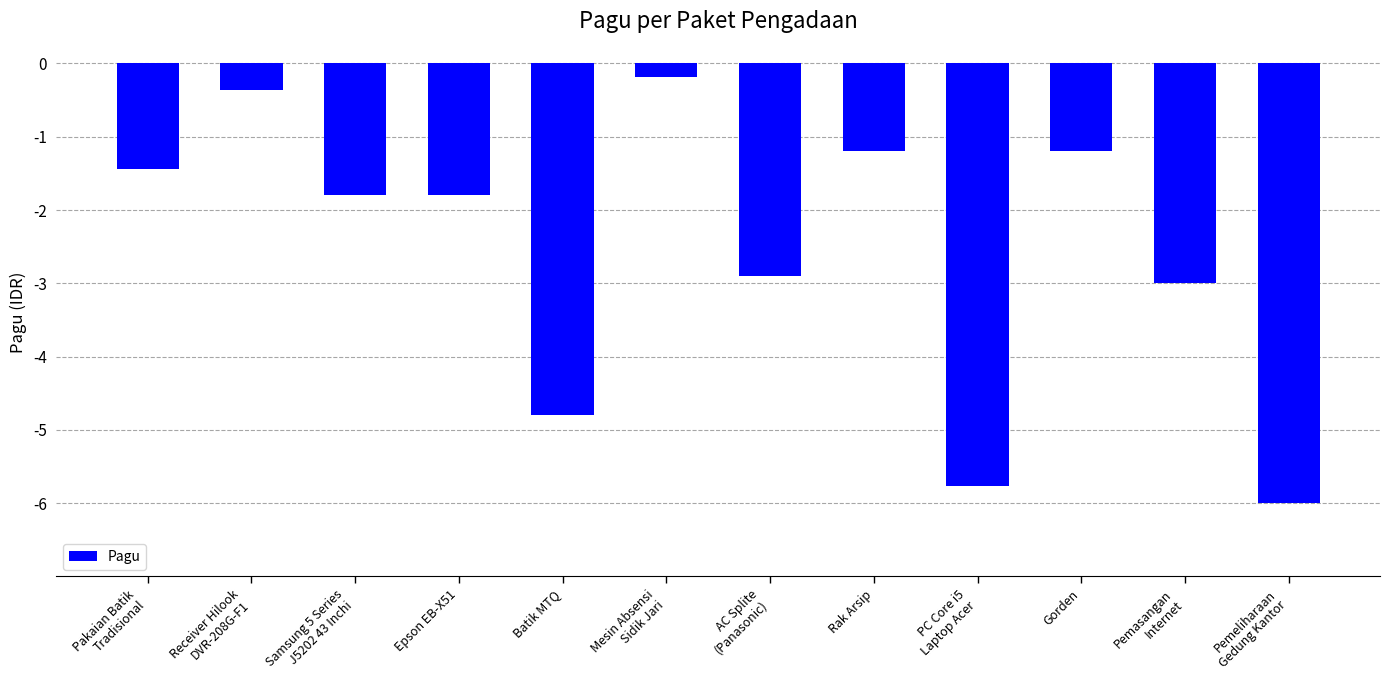

What is the minimum value shown in the chart?

-6.0